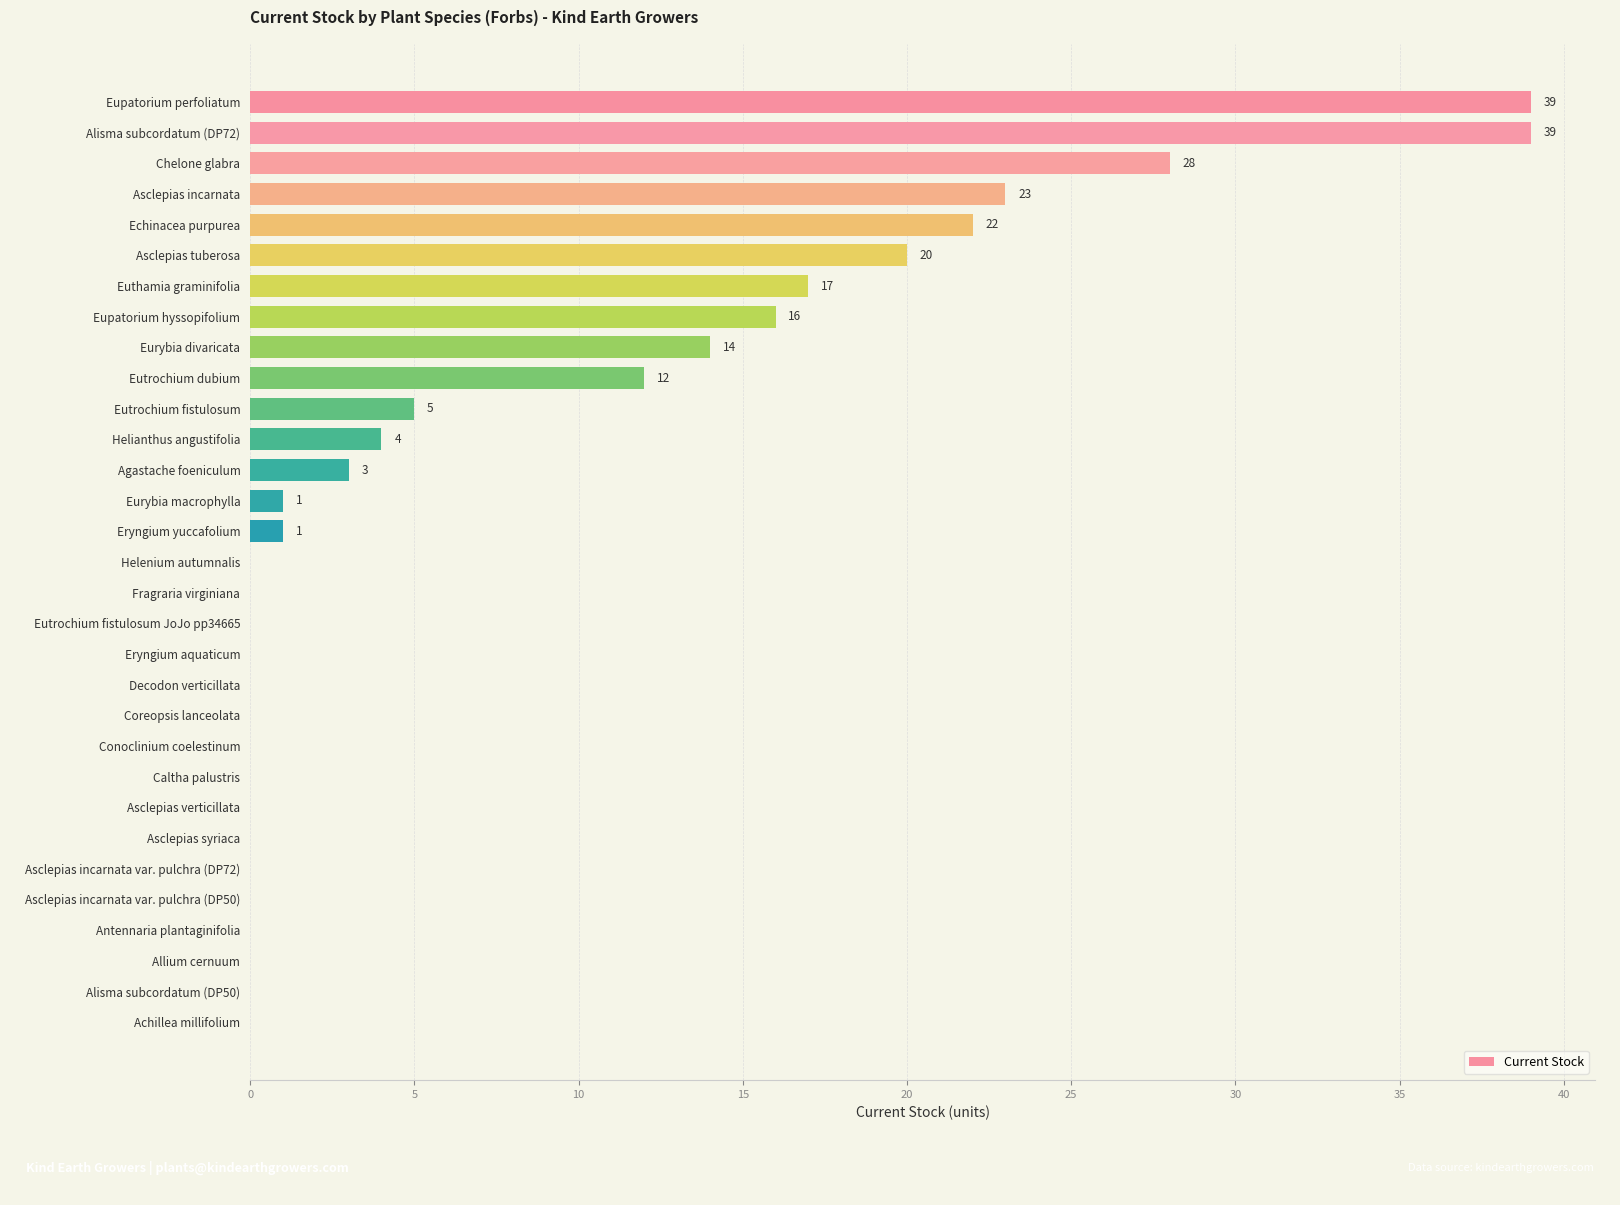

The value at Eutrochium fistulosum is 5. True or false?

True